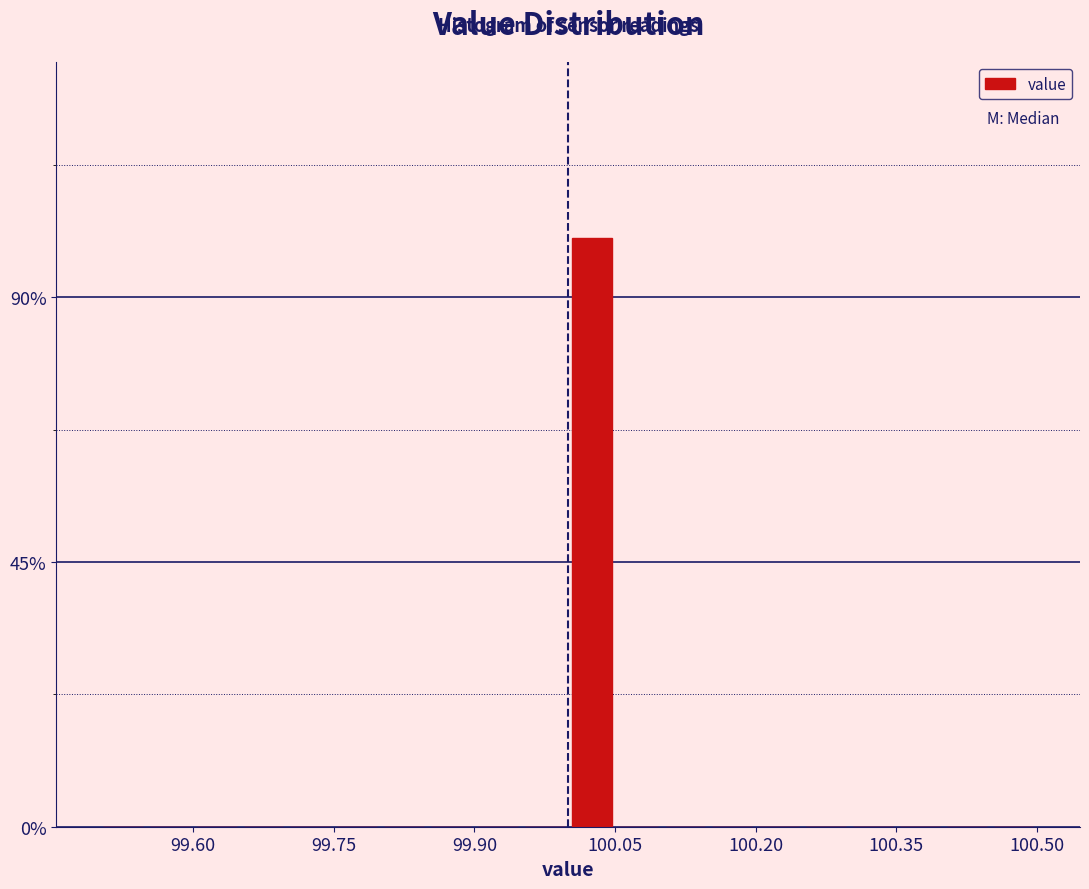

Around what value on the x-axis is the tallest bar? Give the approximate position of its centre, as read against the axis.

100.02